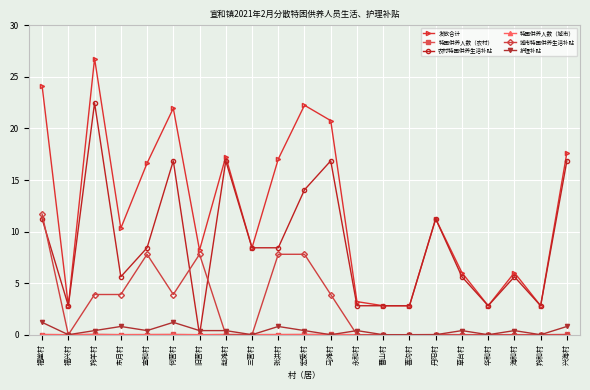

Is the value of 护理补贴 at 兴海村 greater than the value of 发放合计 at 羚羊村?

No